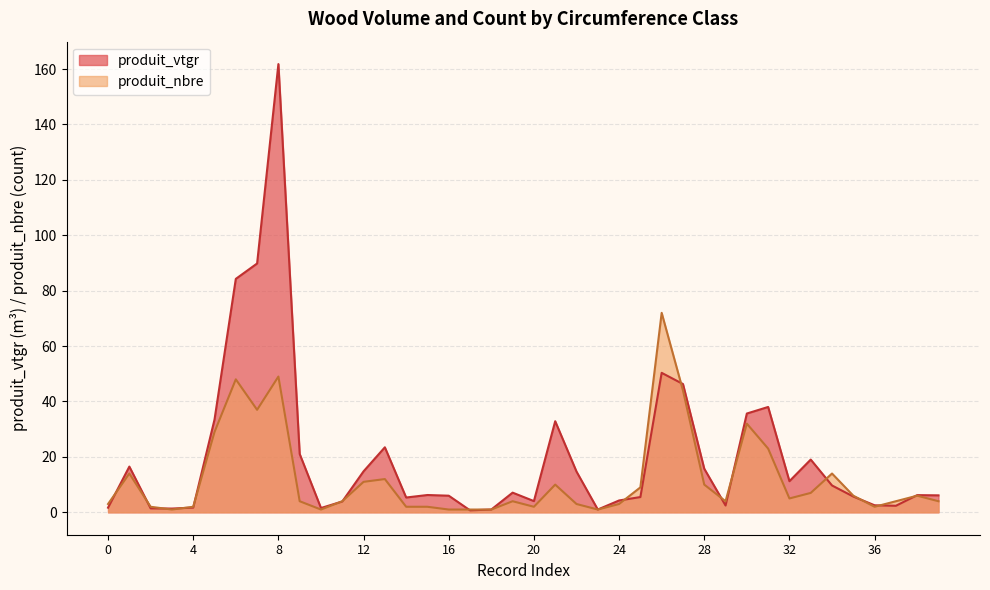

Where does the produit_nbre series first go above 4?

6